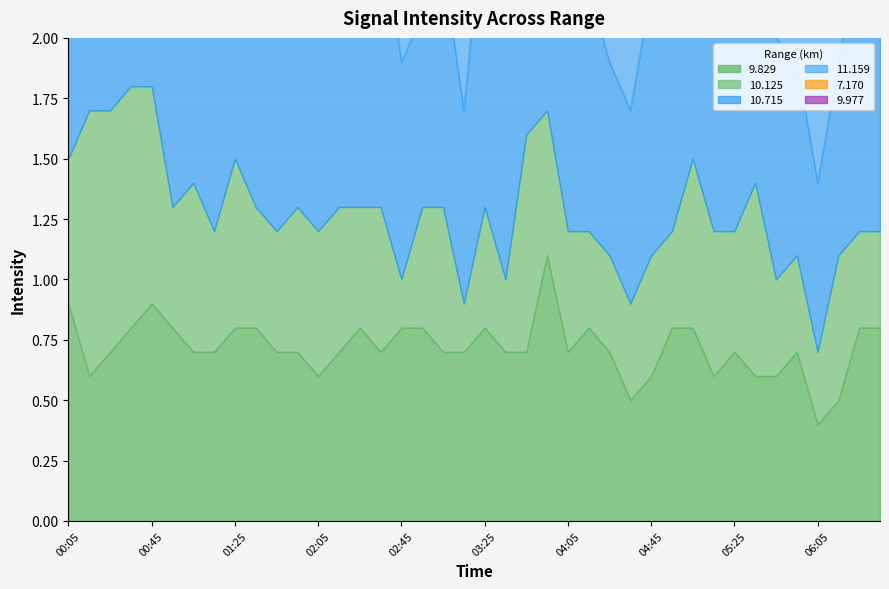

At which category is the sum across all series the highest?

00:15